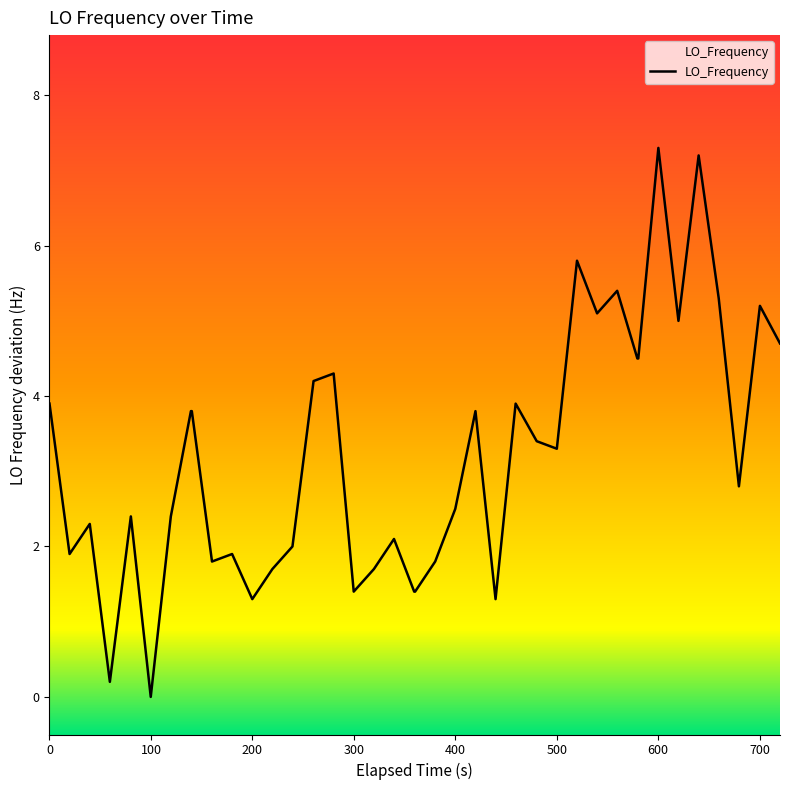

What is the difference between the maximum and minimum values?

7.3